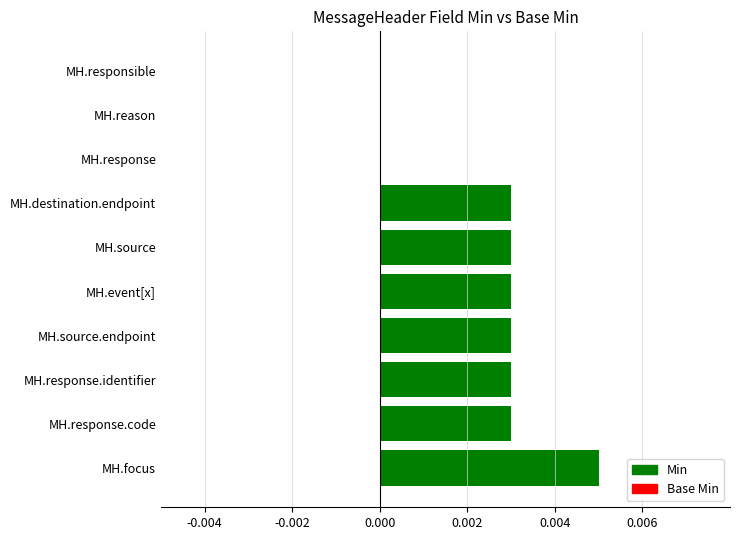

How many series are shown in this chart?

7